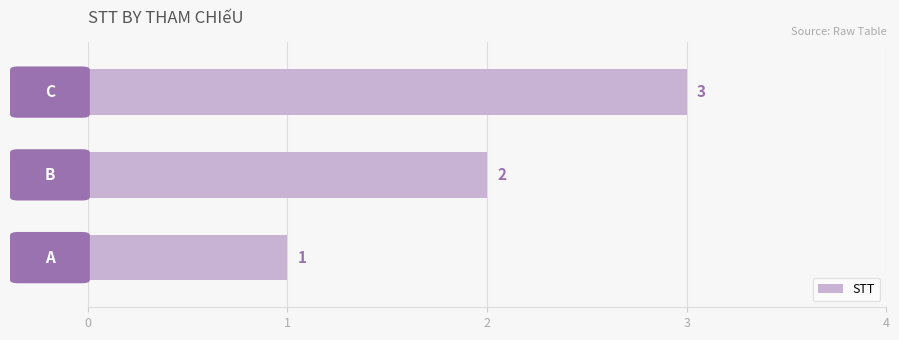

What is the sum of all values?

6